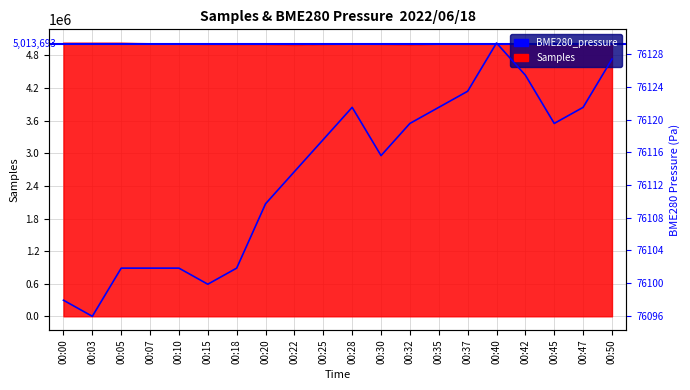

What is the minimum value for BME280_pressure?

76095.9